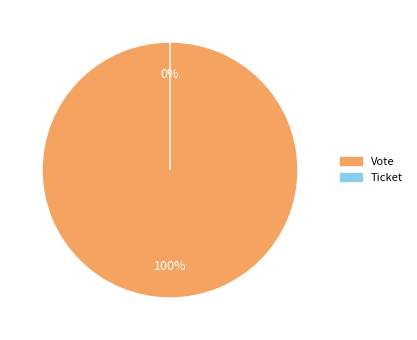

True or false: Ticket accounts for 0% of the total.

True